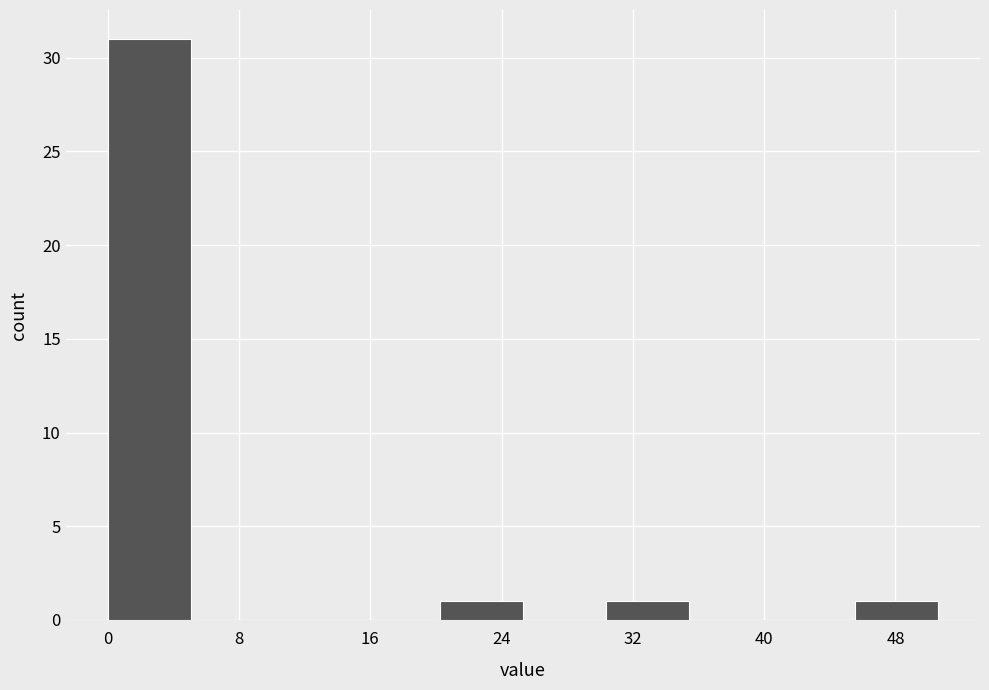

Which range on the x-axis has the tallest bar?

0 to 5